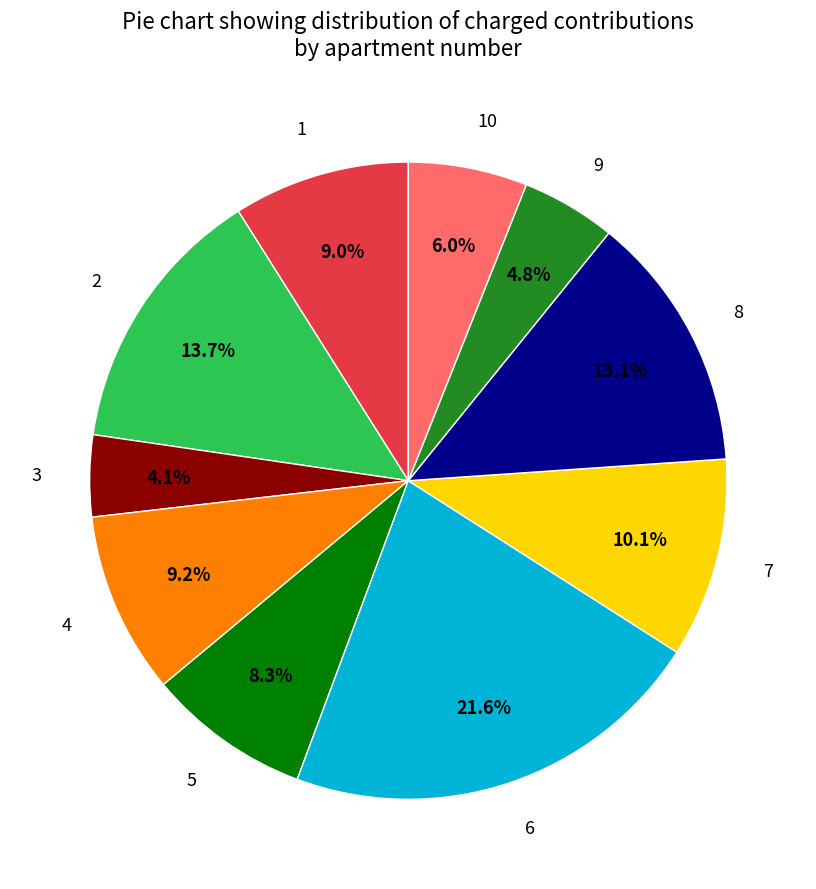

Count the number of slices in the pie.

10